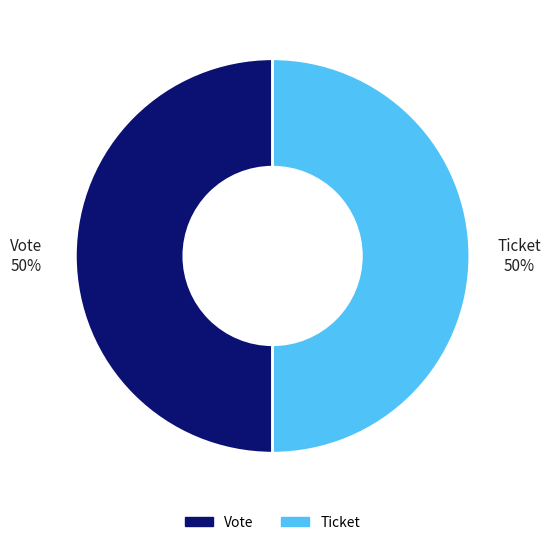

To the nearest percent, what is the average slice percentage?

50%